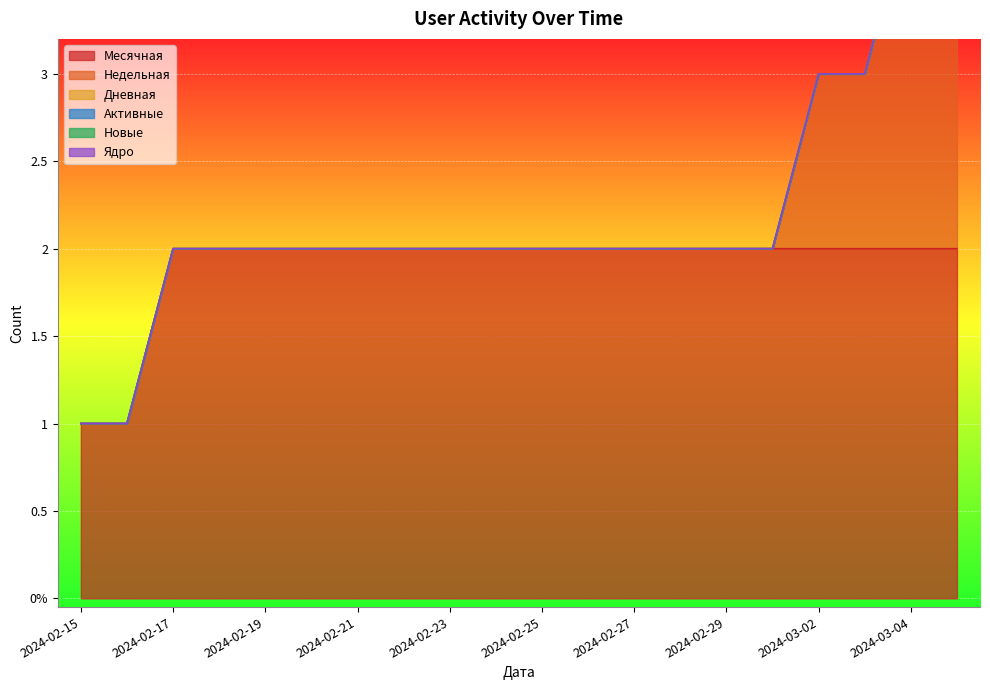

What position from the right is 2024-02-19?

16